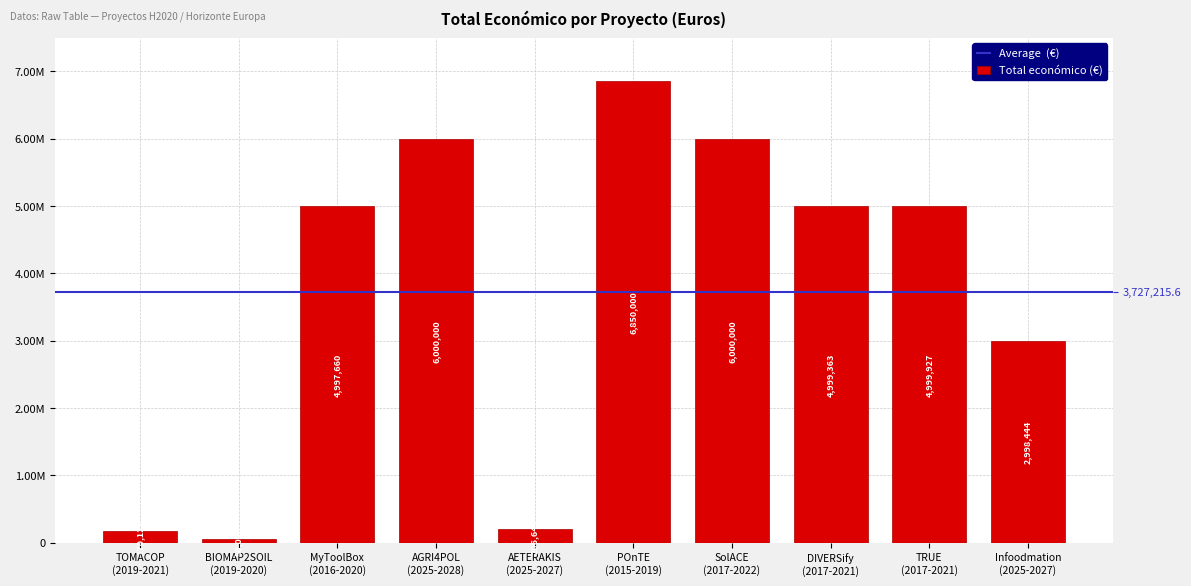

What value does the data have at AGRI4POL
(2025-2028)?

6000000